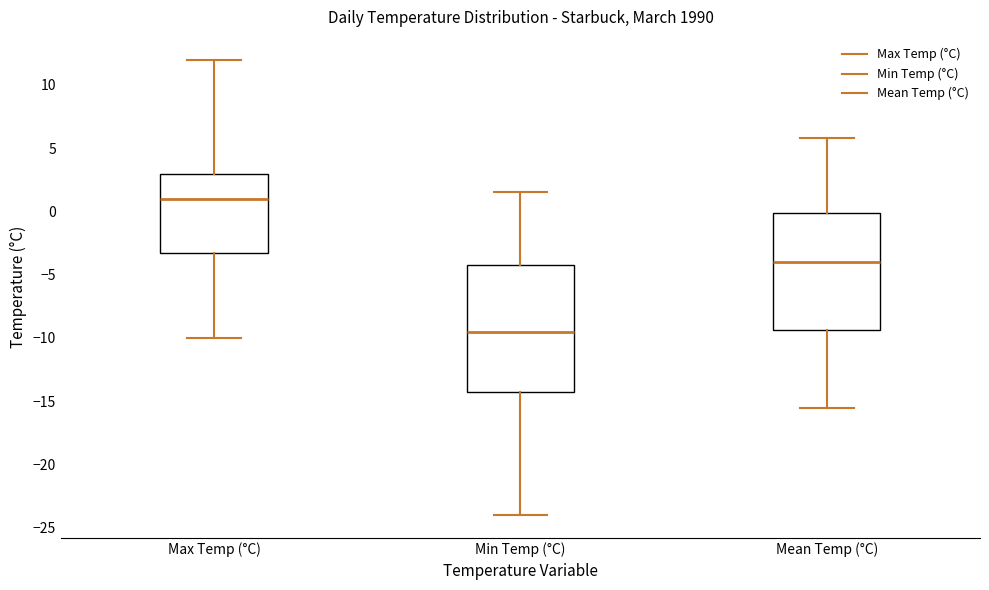

Which box is the tallest, from its lower edge to its upper edge?

Min Temp (°C)